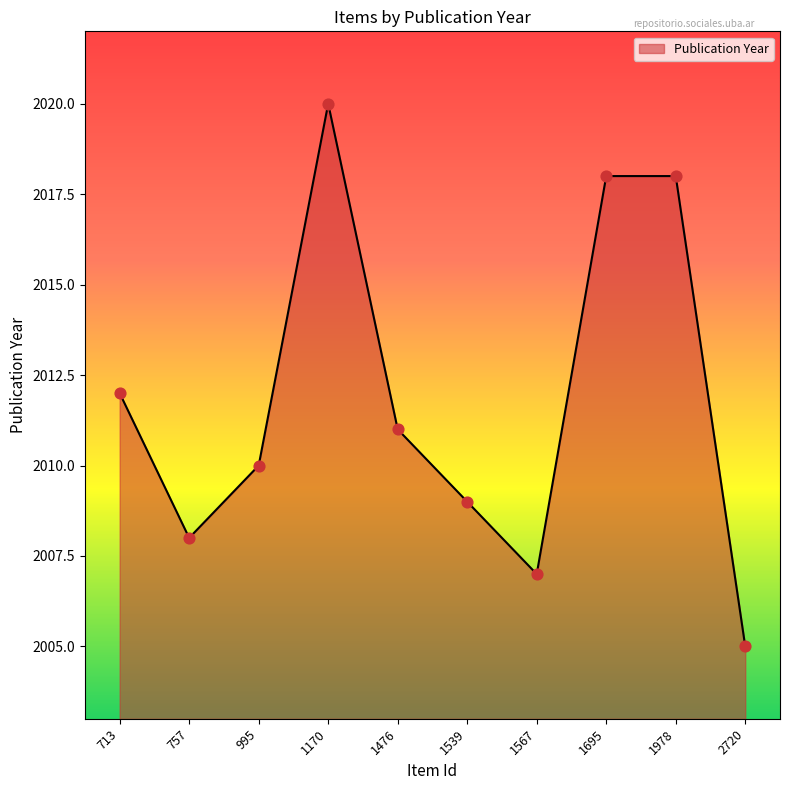

Between 757 and 1695, which is larger?

1695